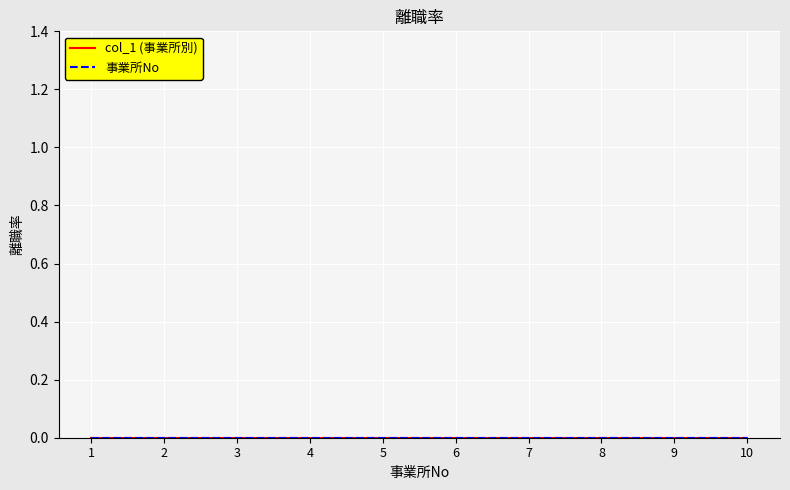

List the labels in order of 事業所No value, smallest first.

1, 2, 3, 4, 5, 6, 7, 8, 9, 10